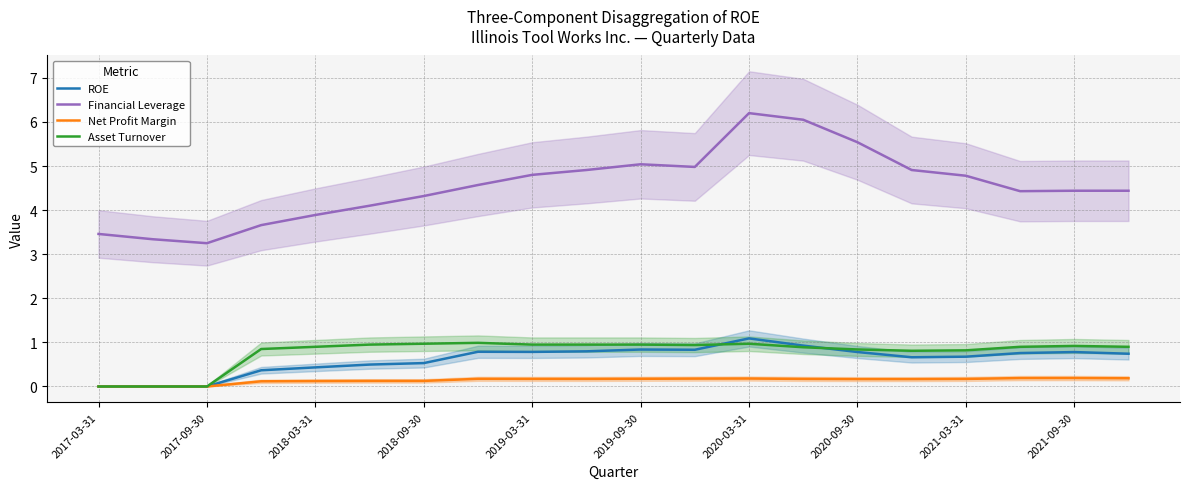

What is the average value of the Financial Leverage series?

4.6